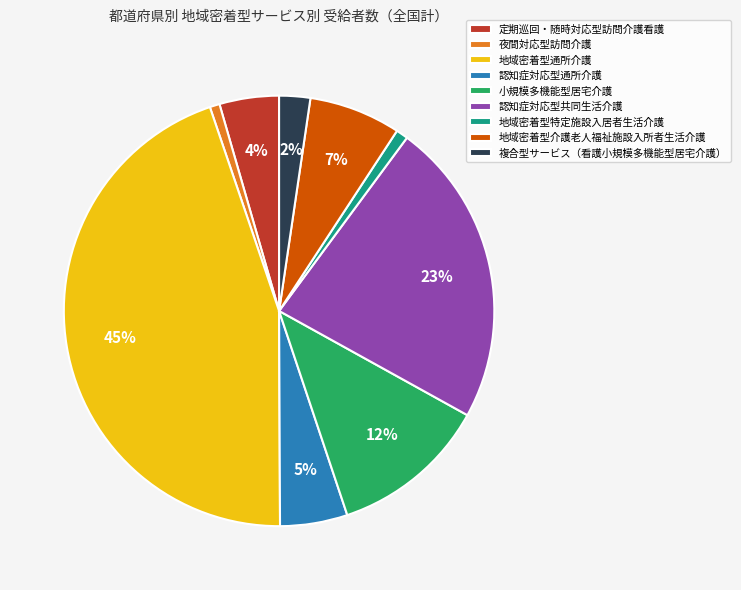

Which slice is the largest?

地域密着型通所介護